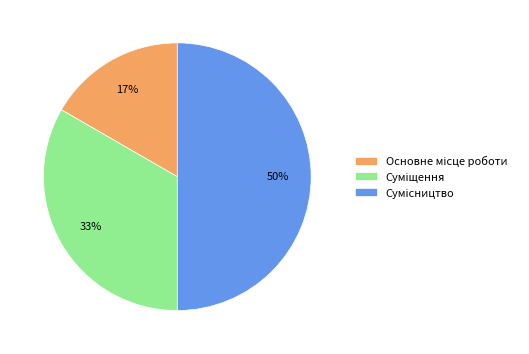

To the nearest percent, what is the difference between the largest and smallest slice percentages?

33%